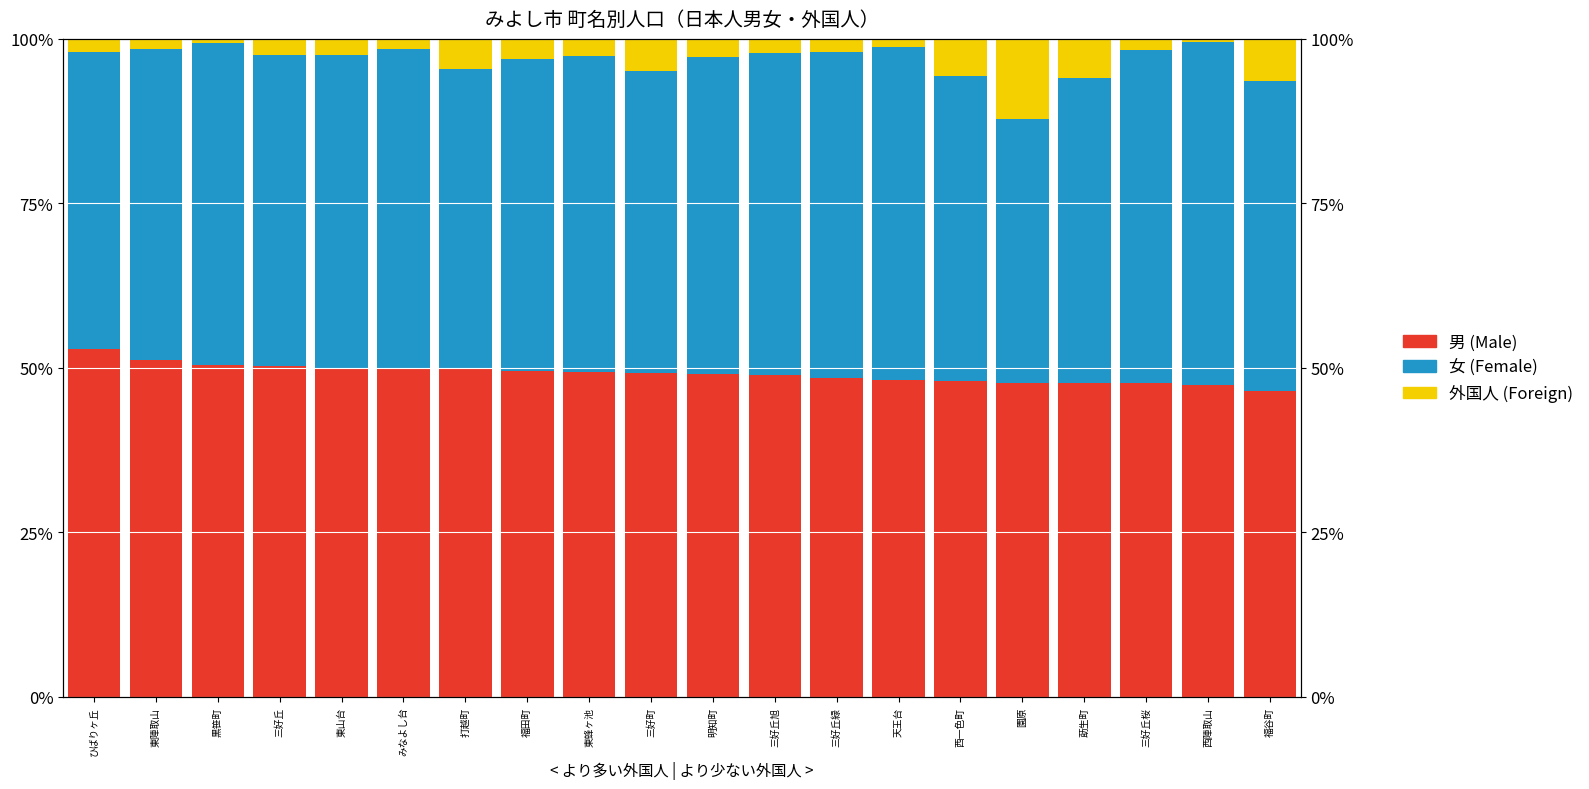

At which category is the sum across all series the highest?

東蜂ヶ池